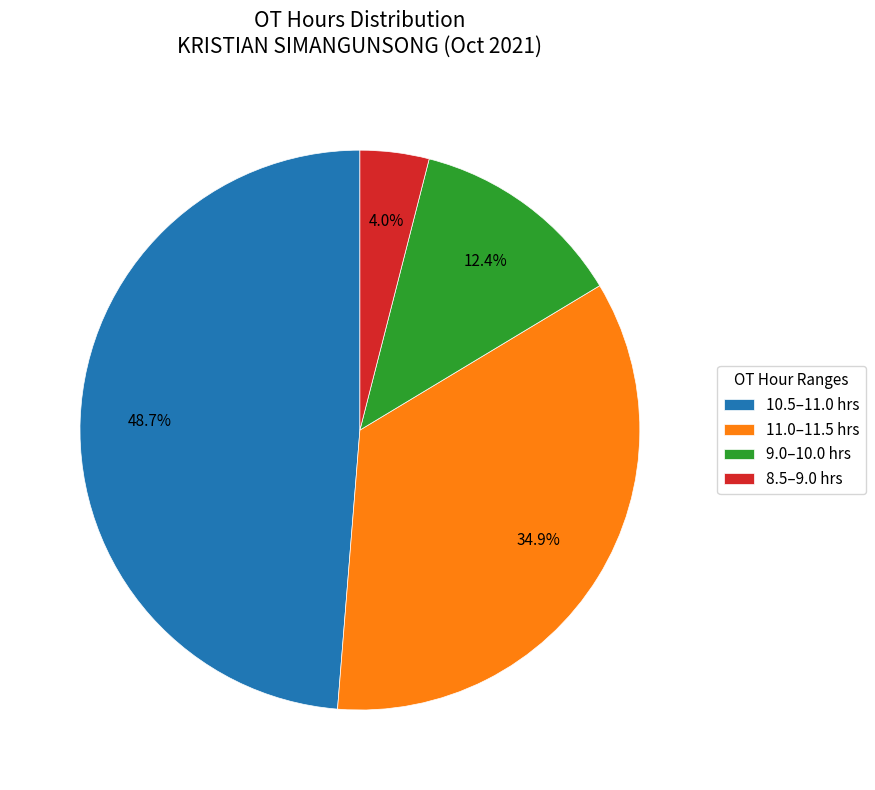

Does 9.0–10.0 hrs represent more than half of the total?

No